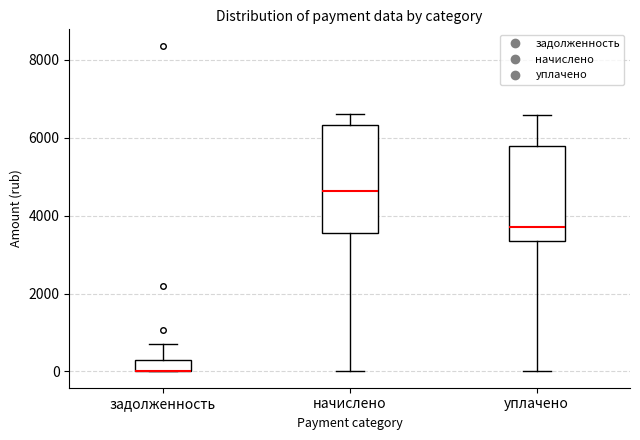

Where does the median line of the box for начислено sit on the y-axis? The values are not printed on the chart, so give them approximately, as read against the axis.

4600